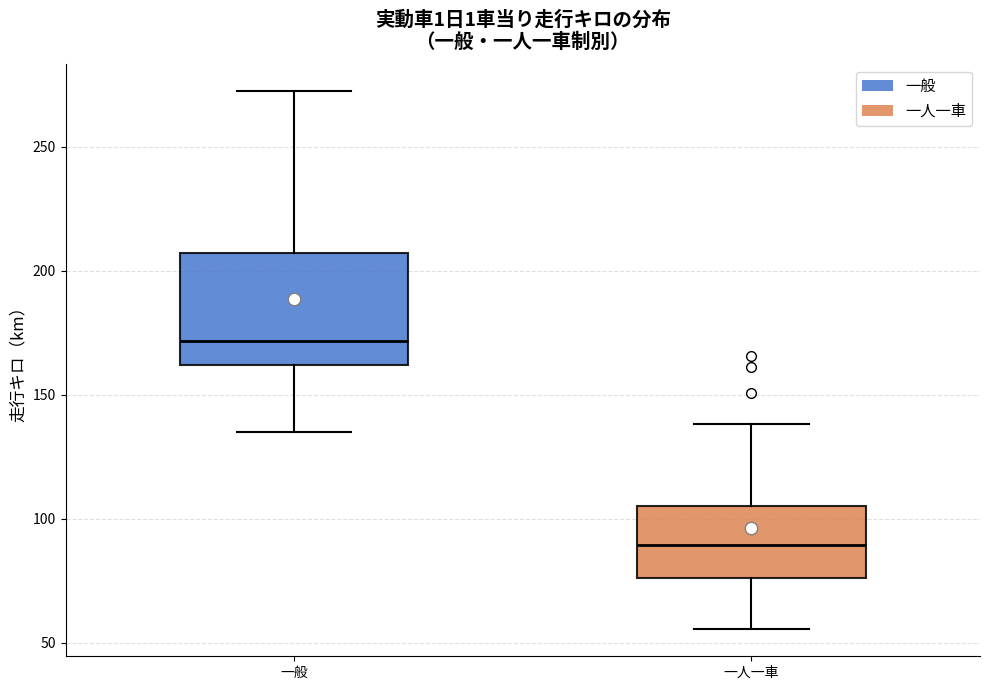

Which box's median line is the lowest?

一人一車